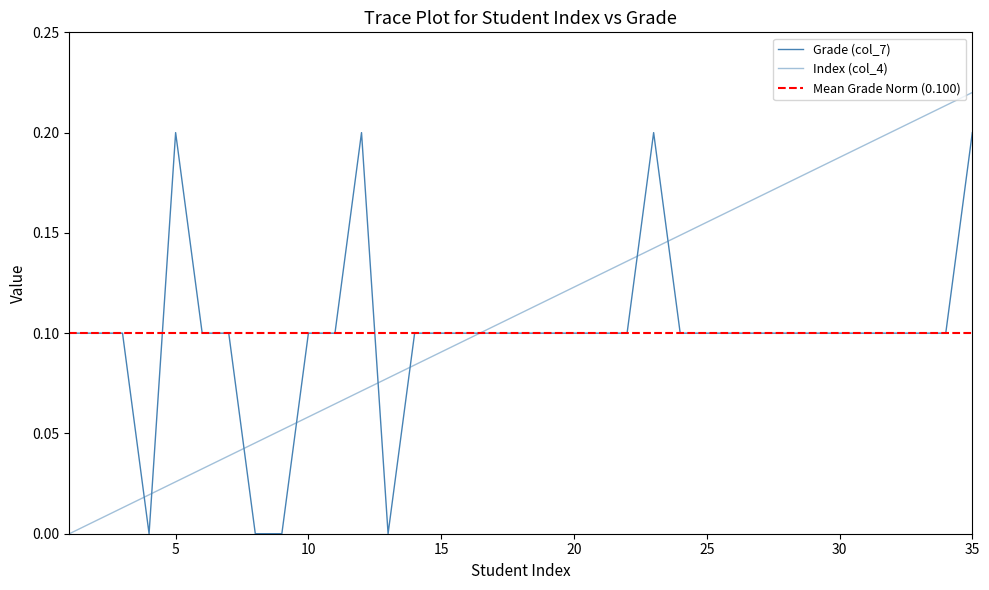

In Grade (col_7), how many points are higher than both neighbors (excluding endpoints)?

3